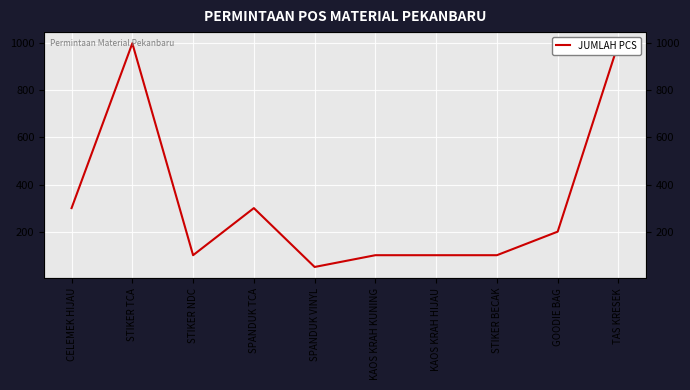

At which label does the data first exceed 200?

CELEMEK HIJAU